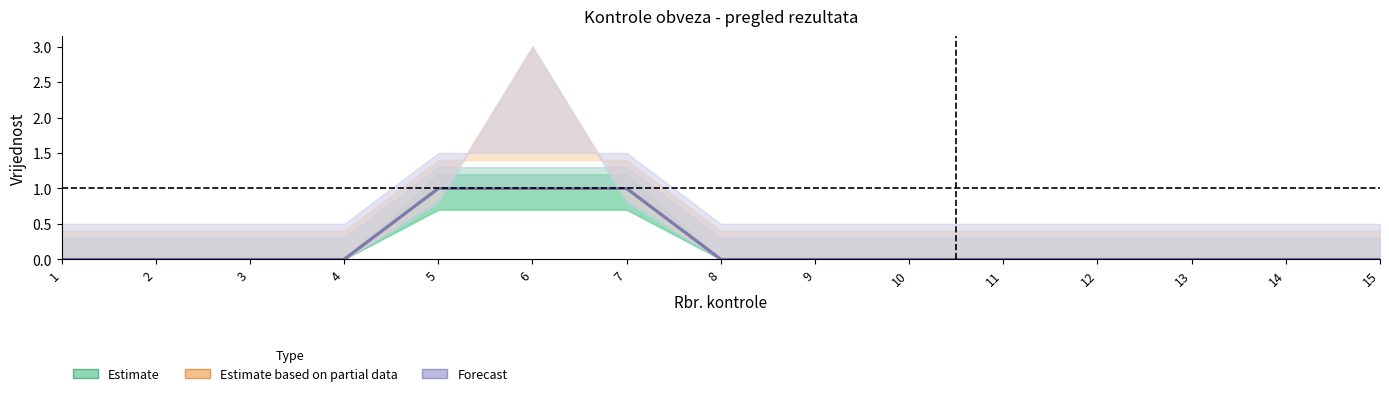

True or false: Forecast and Estimate intersect in this chart.

False